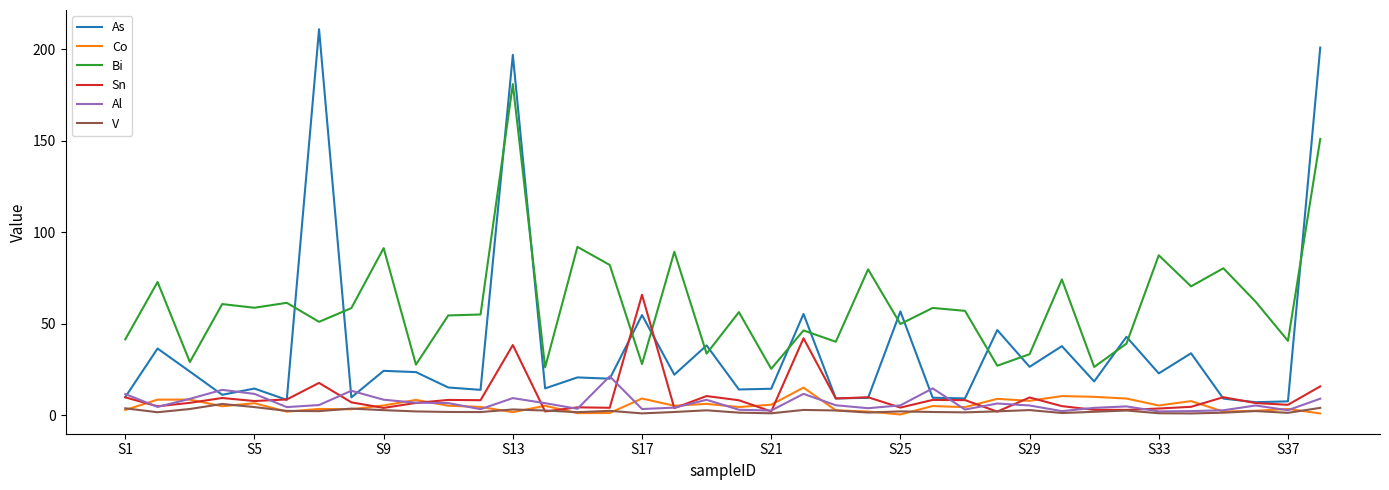

What is the highest value of the Sn series?

65.8